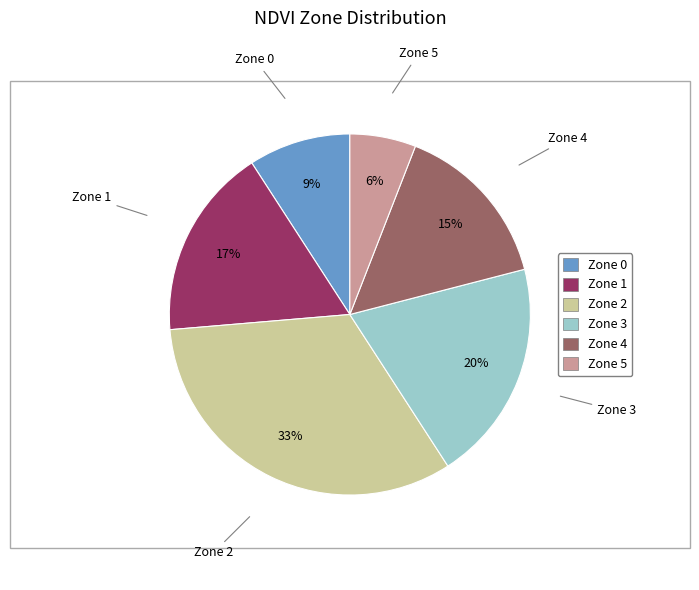

Which slice is the smallest?

Zone 5